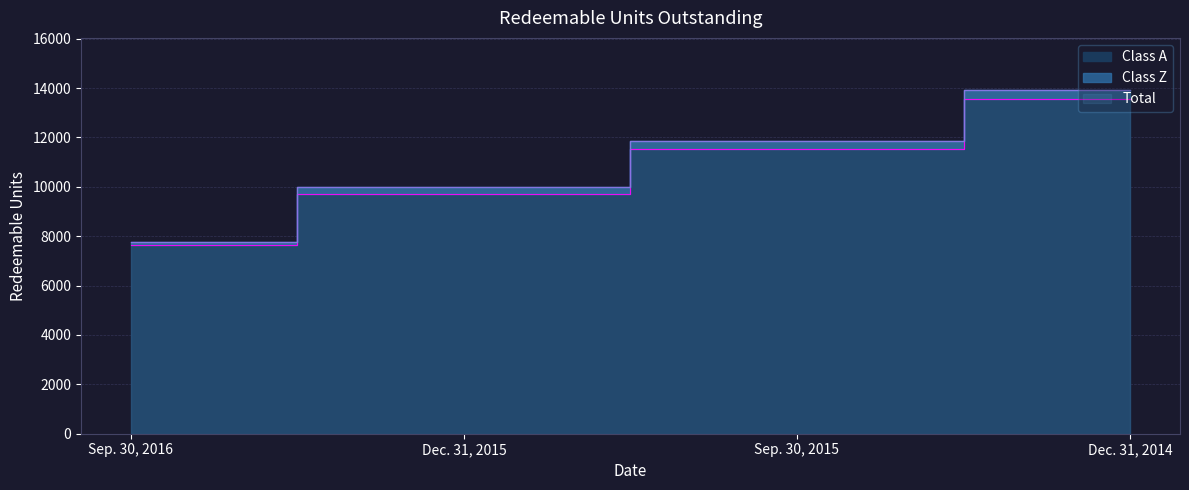

What is the maximum value for Class A?

13562.5